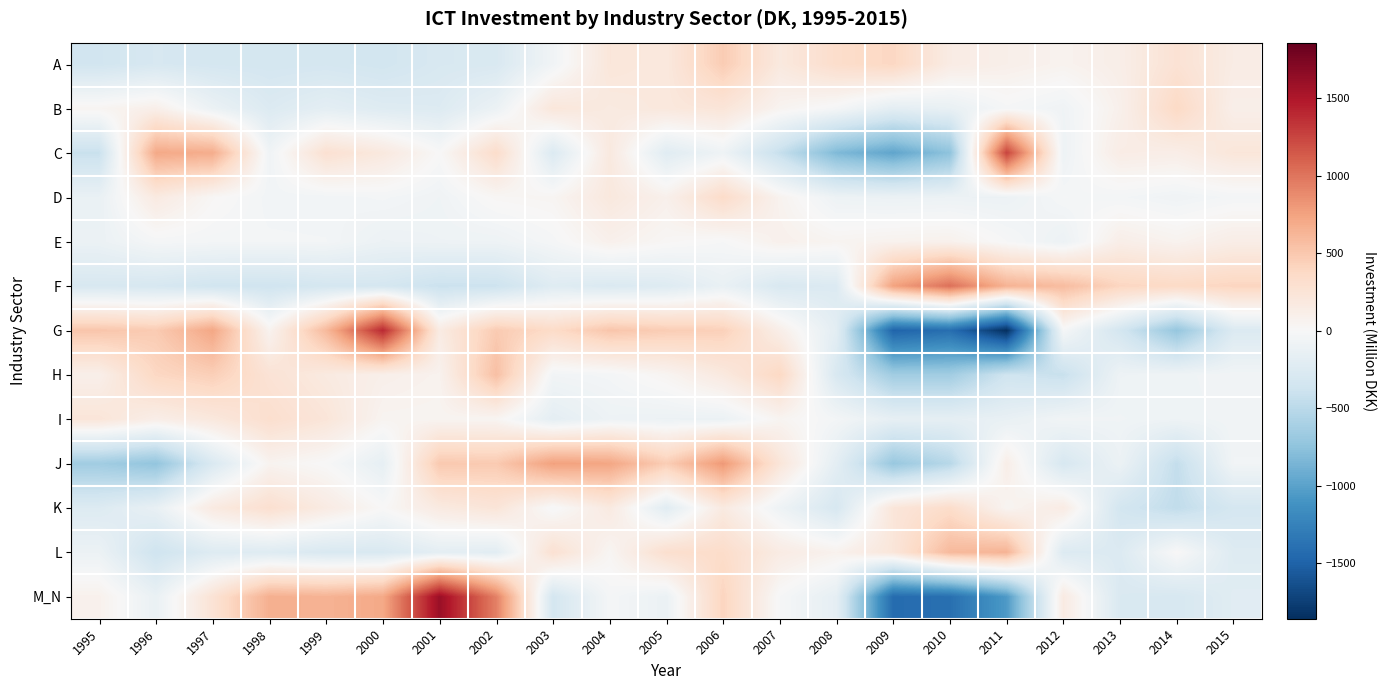

Reading left to right, what are all the values shown in this chart?

A: 1995=-352.4	1996=-302.4	1997=-324.4	1998=-332.4	1999=-324.4	2000=-347.4	2001=-293.4	2002=-282.4	2003=-62.4	2004=218.6	2005=190.6	2006=469.6	2007=183.6	2008=328.6	2009=389.6	2010=146.6	2011=102.6	2012=63.6	2013=116.6	2014=267.6	2015=143.6
B: 1995=41.7	1996=104.7	1997=-112.3	1998=-254.3	1999=-182.3	2000=-233.3	2001=-245.3	2002=-109.3	2003=214.7	2004=170.7	2005=196.7	2006=230.7	2007=51.7	2008=-26.3	2009=-184.3	2010=-133.3	2011=-23.3	2012=-74.3	2013=89.7	2014=369.7	2015=107.7
C: 1995=-411.5	1996=706.5	1997=685.5	1998=-69.5	1999=284.5	2000=187.5	2001=2.5	2002=333.5	2003=-260.5	2004=181.5	2005=-215.5	2006=-83.5	2007=-427.5	2008=-826.5	2009=-975.5	2010=-755.5	2011=1258.5	2012=-89.5	2013=134.5	2014=121.5	2015=219.5
D: 1995=-126.5	1996=168.5	1997=18.5	1998=-53.5	1999=-56.5	2000=-38.5	2001=-73.5	2002=23.5	2003=37.5	2004=192.5	2005=88.5	2006=344.5	2007=62.5	2008=-94.5	2009=-110.5	2010=-102.5	2011=-103.5	2012=-27.5	2013=-40.5	2014=-72.5	2015=-36.5
E: 1995=-112.3	1996=-28.3	1997=-38.3	1998=-39.3	1999=-42.3	2000=-105.3	2001=-88.3	2002=-88.3	2003=-24.3	2004=86.7	2005=21.7	2006=-13.3	2007=85.7	2008=46.7	2009=70.7	2010=80.7	2011=-13.3	2012=-103.3	2013=115.7	2014=62.7	2015=126.7
F: 1995=-296.3	1996=-307.3	1997=-352.3	1998=-366.3	1999=-324.3	2000=-322.3	2001=-401.3	2002=-388.3	2003=-226.3	2004=-268.3	2005=-238.3	2006=-129.3	2007=-286.3	2008=-256.3	2009=750.7	2010=1023.7	2011=643.7	2012=578.7	2013=398.7	2014=365.7	2015=402.7
G: 1995=515.4	1996=477.4	1997=722.4	1998=58.4	1999=597.4	2000=1399.4	2001=151.4	2002=479.4	2003=352.4	2004=517.4	2005=465.4	2006=439.4	2007=111.4	2008=-192.6	2009=-1488.6	2010=-1410.6	2011=-1859.6	2012=-22.6	2013=-334.6	2014=-717.6	2015=-260.6
H: 1995=104.4	1996=385.4	1997=448.4	1998=258.4	1999=170.4	2000=99.4	2001=67.4	2002=554.4	2003=-55.6	2004=-36.6	2005=43.4	2006=180.4	2007=381.4	2008=-289.6	2009=-648.6	2010=-645.6	2011=-371.6	2012=-418.6	2013=-88.6	2014=-79.6	2015=-59.6
I: 1995=229.4	1996=118.4	1997=194.4	1998=310.4	1999=226.4	2000=50.4	2001=47.4	2002=40.4	2003=-178.6	2004=-92.6	2005=-105.6	2006=-110.6	2007=46.4	2008=-42.6	2009=-154.6	2010=-163.6	2011=-136.6	2012=-60.6	2013=-70.6	2014=-86.6	2015=-61.6
J: 1995=-650.6	1996=-731.6	1997=-275.6	1998=56.4	1999=-1.6	2000=-160.6	2001=493.4	2002=482.4	2003=760.4	2004=728.4	2005=460.4	2006=806.4	2007=228.4	2008=-184.6	2009=-700.6	2010=-517.6	2011=117.4	2012=-301.6	2013=-106.6	2014=-445.6	2015=-57.6
K: 1995=-246.9	1996=-137.9	1997=167.1	1998=300.1	1999=156.1	2000=7.1	2001=169.1	2002=235.1	2003=-20.9	2004=172.1	2005=-211.9	2006=171.1	2007=-87.9	2008=-304.9	2009=223.1	2010=335.1	2011=44.1	2012=151.1	2013=-338.9	2014=-460.9	2015=-321.9
L: 1995=-106.0	1996=-376.0	1997=-239.0	1998=-234.0	1999=-284.0	2000=-283.0	2001=-180.0	2002=-200.0	2003=282.0	2004=34.0	2005=308.0	2006=337.0	2007=150.0	2008=71.0	2009=220.0	2010=598.0	2011=639.0	2012=-252.0	2013=-255.0	2014=9.0	2015=-239.0
M_N: 1995=80.6	1996=-125.4	1997=258.6	1998=665.6	1999=644.6	2000=706.6	2001=1599.6	2002=937.6	2003=-329.4	2004=-29.4	2005=-115.4	2006=408.6	2007=-14.4	2008=-169.4	2009=-1429.4	2010=-1399.4	2011=-1056.4	2012=161.6	2013=-276.4	2014=-304.4	2015=-213.4